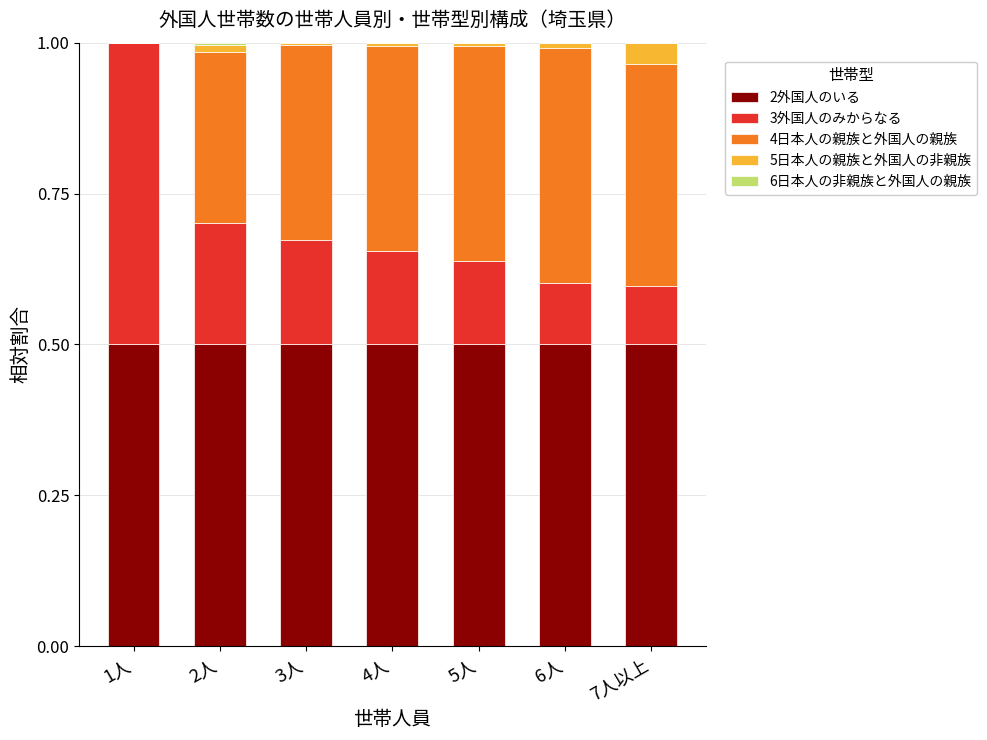

What is the label of the 5th bar from the left?

5人